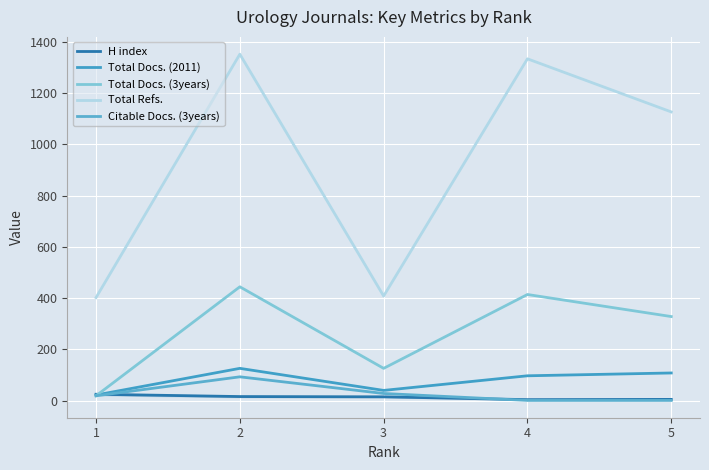

What are all the series names shown in the legend?

H index, Total Docs. (2011), Total Docs. (3years), Total Refs., Citable Docs. (3years)